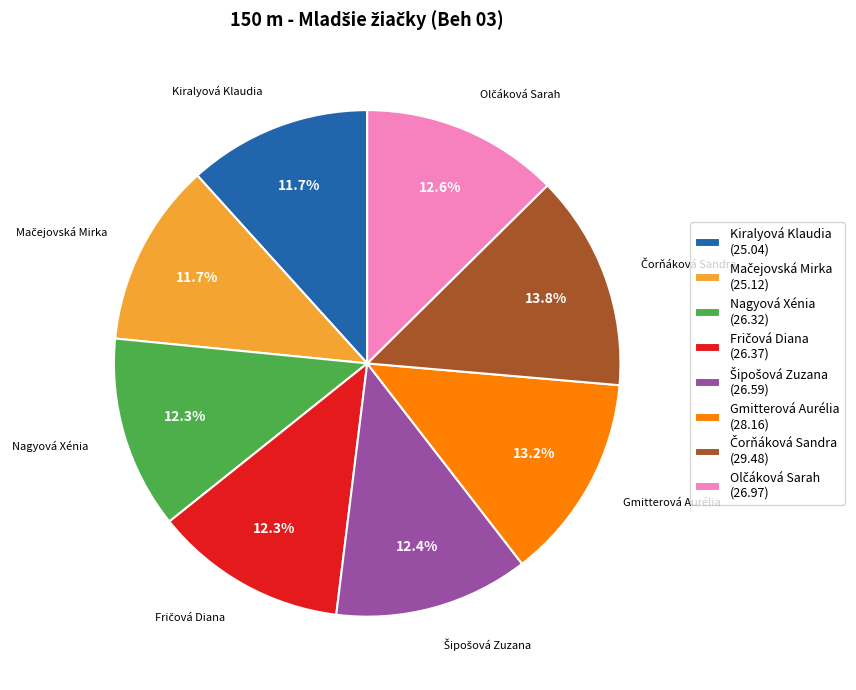

Combined, do Gmitterová Aurélia (28.16) and Kiralyová Klaudia (25.04) account for over 50%?

No